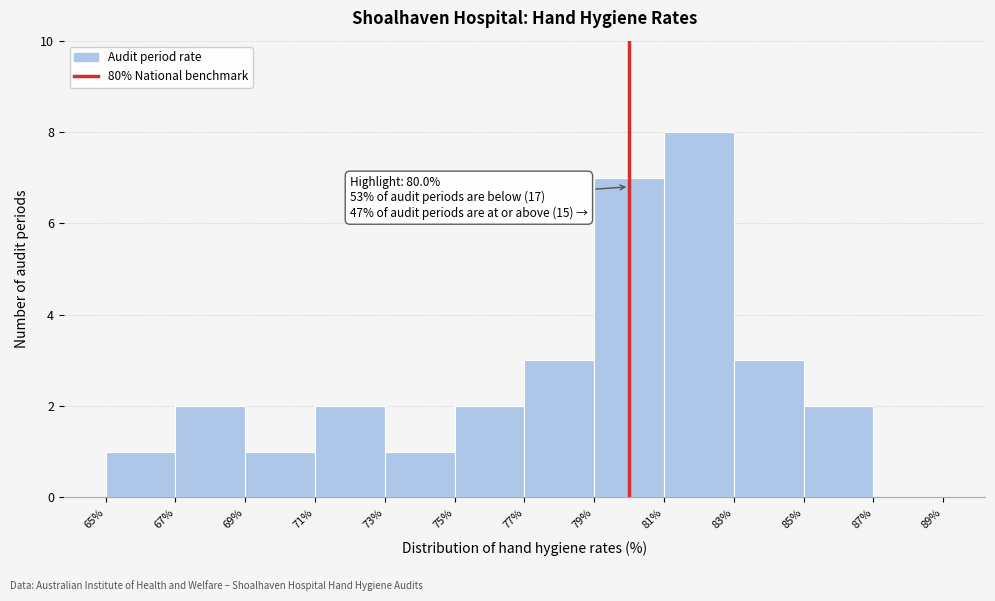

Which range on the x-axis has the tallest bar?

81% to 83%